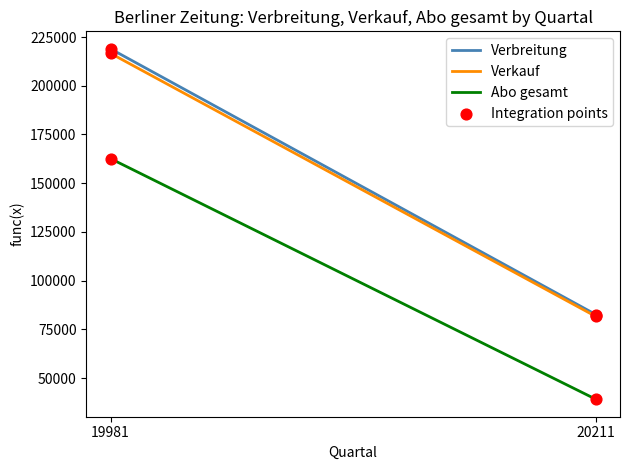

Which series has the widest spread of values?

Verbreitung